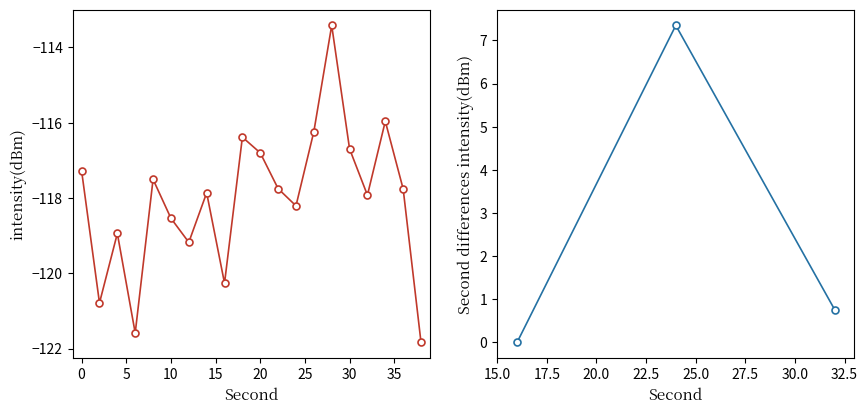

What is the change in value from 4 to 30?

+2.2